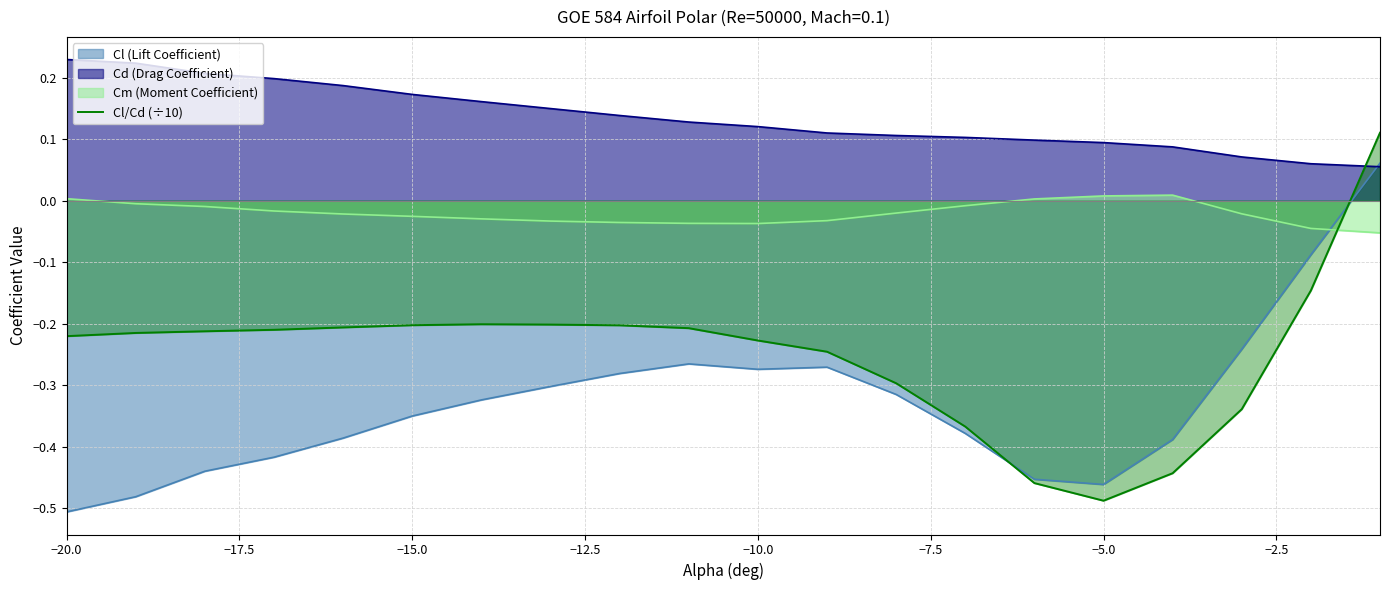

Rank the series by their average value, from lowest to highest.

Cl (Lift Coefficient), Cl/Cd (÷10), Cm (Moment Coefficient), Cd (Drag Coefficient)